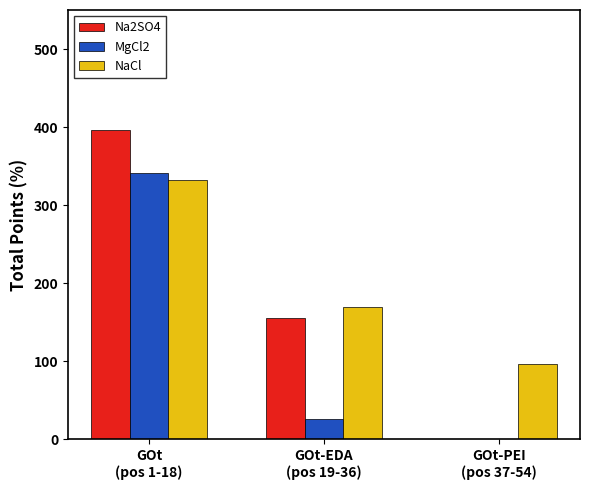

What is the maximum value for Na2SO4?

396.7